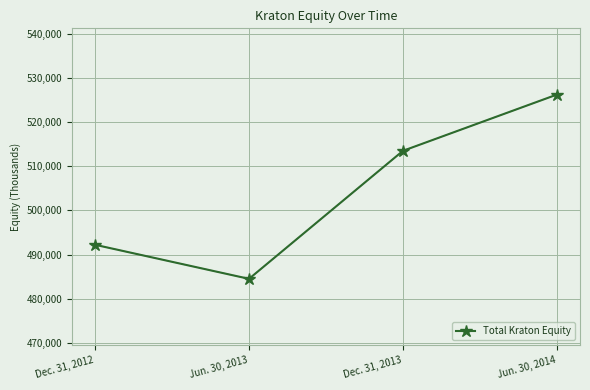

Count the values in the range 492215 to 526223.

3